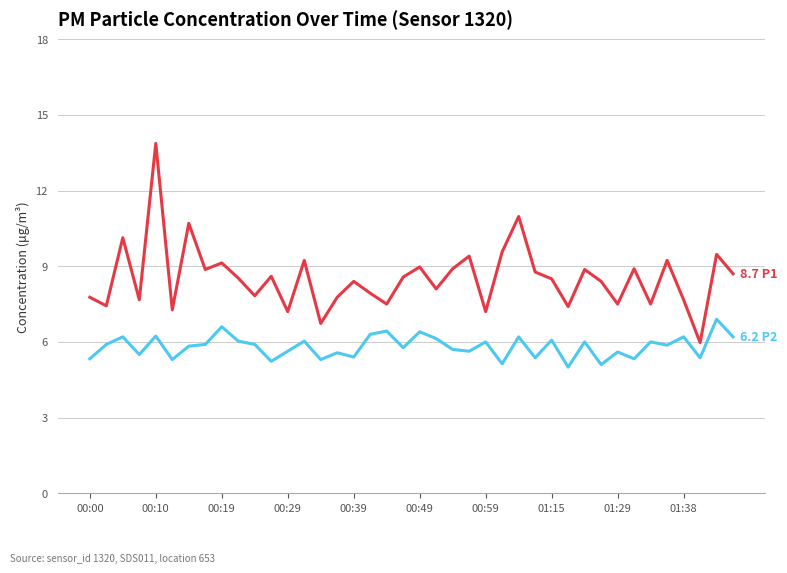

What is the smallest value displayed?

5.0